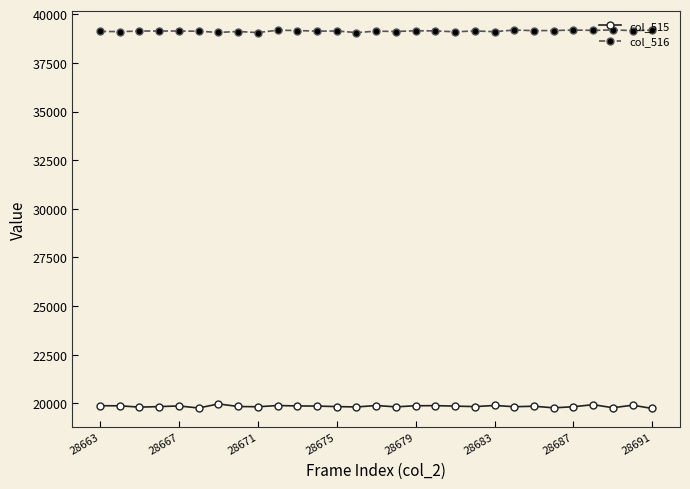

What is the highest value of the col_516 series?

39192